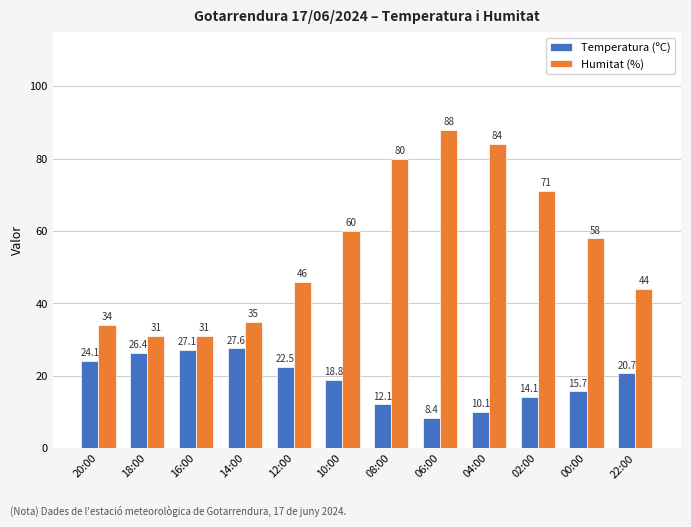

Which series has the widest spread of values?

Humitat (%)